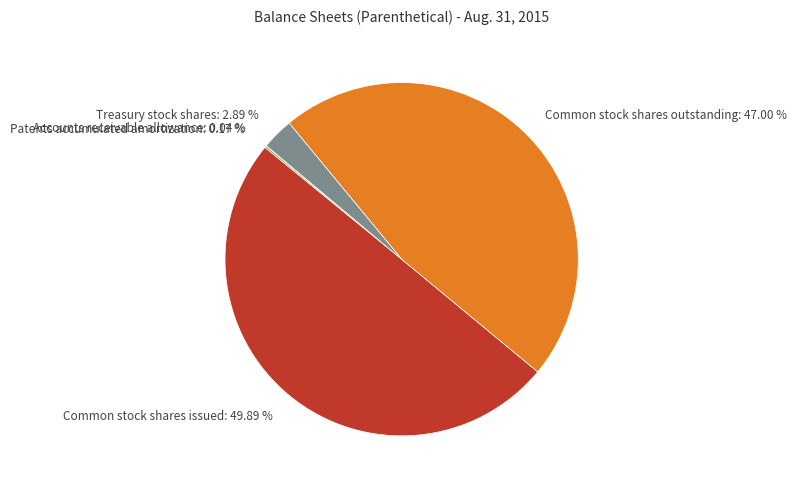

To the nearest percent, what is the combined percentage of Treasury stock shares and Common stock shares issued?

53%